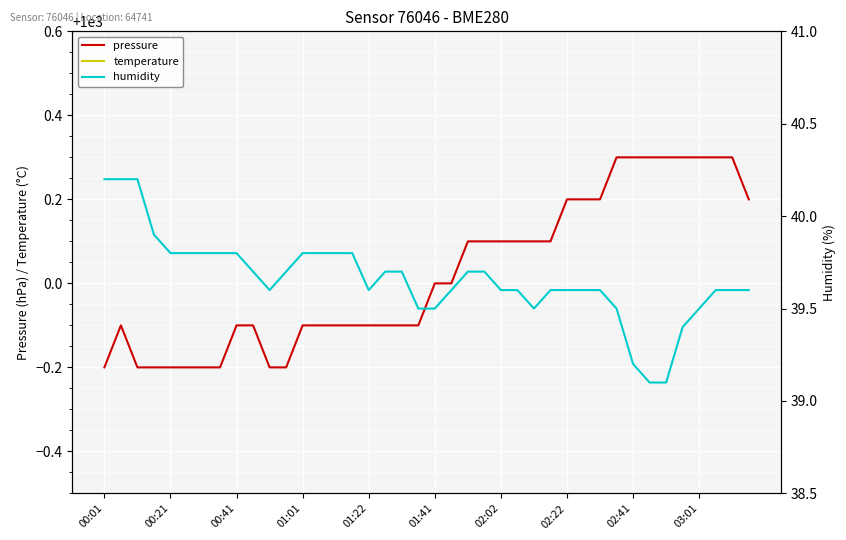

The value of pressure at 15 is 999.9. True or false?

True